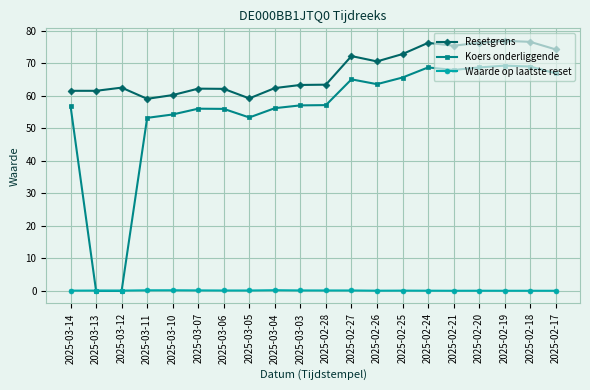

How many lines are shown in the chart?

3